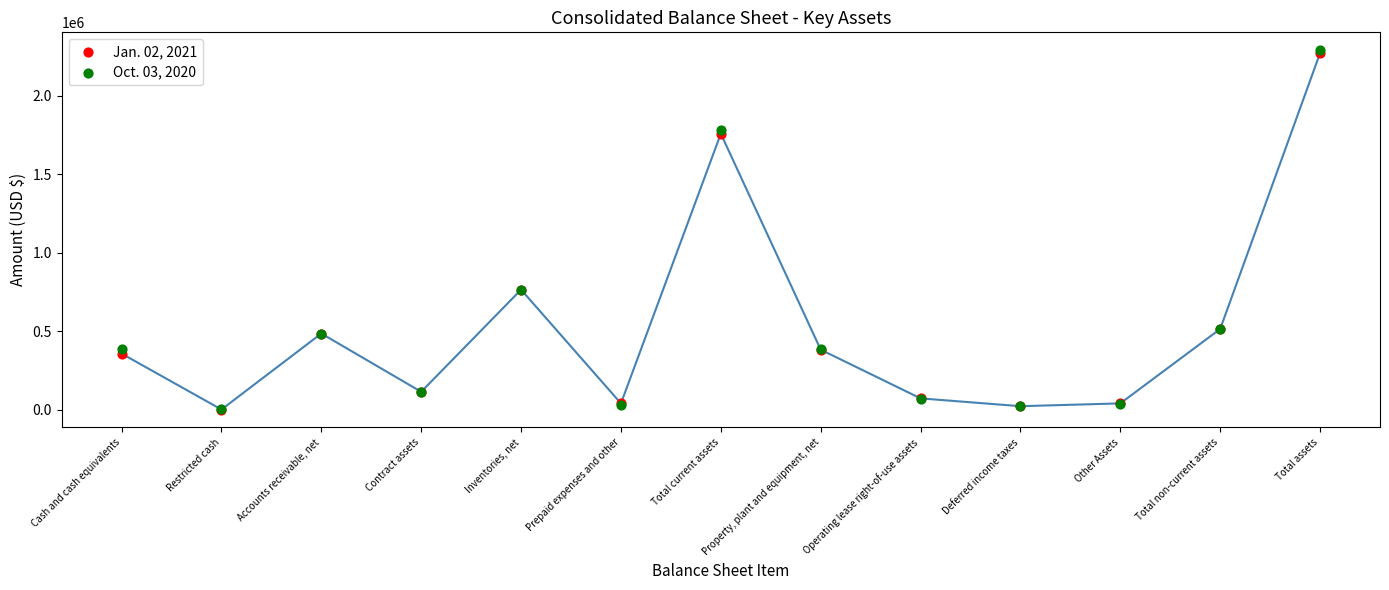

Which series contains the highest Y value?

Oct. 03, 2020